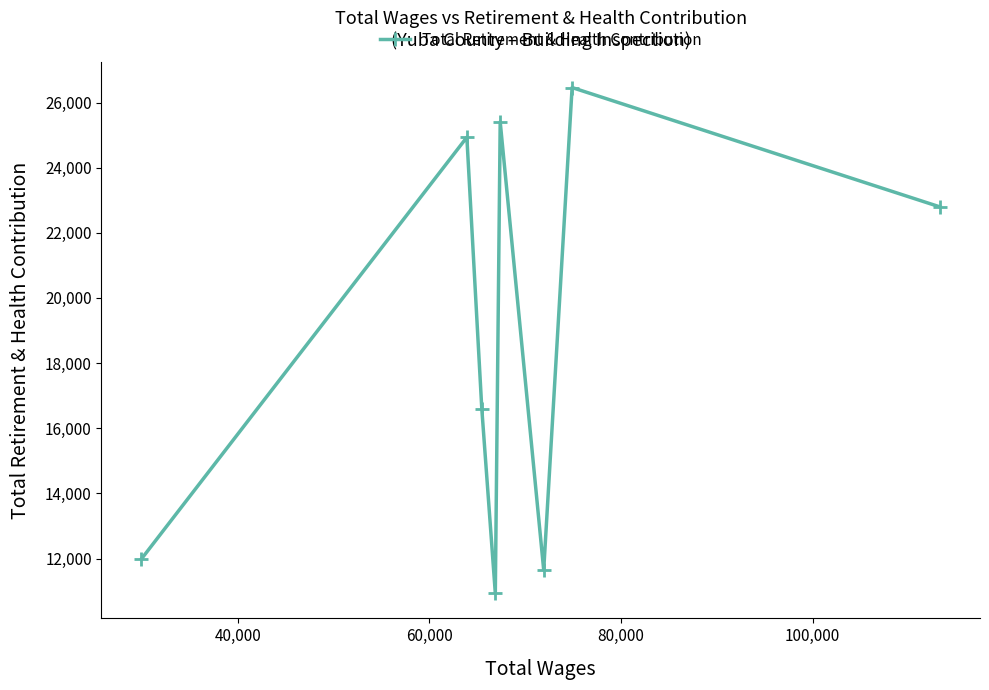

What is the average value?

18845